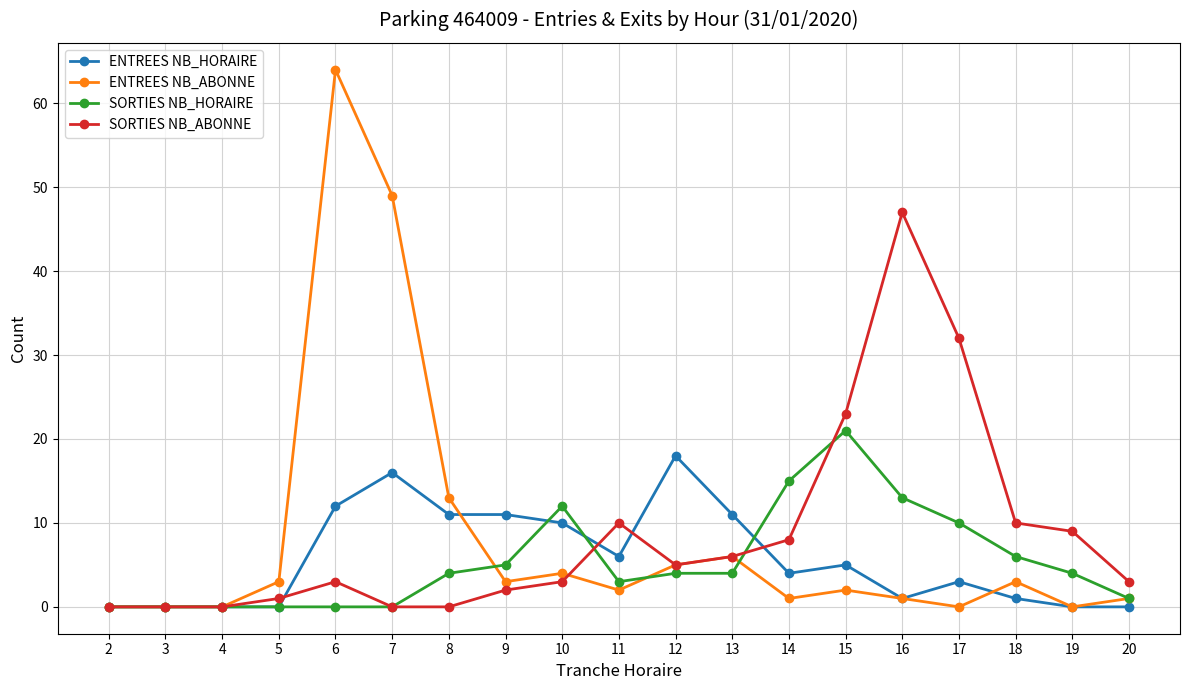

After their last crossing, which series has the higher values: SORTIES NB_HORAIRE or ENTREES NB_HORAIRE?

SORTIES NB_HORAIRE